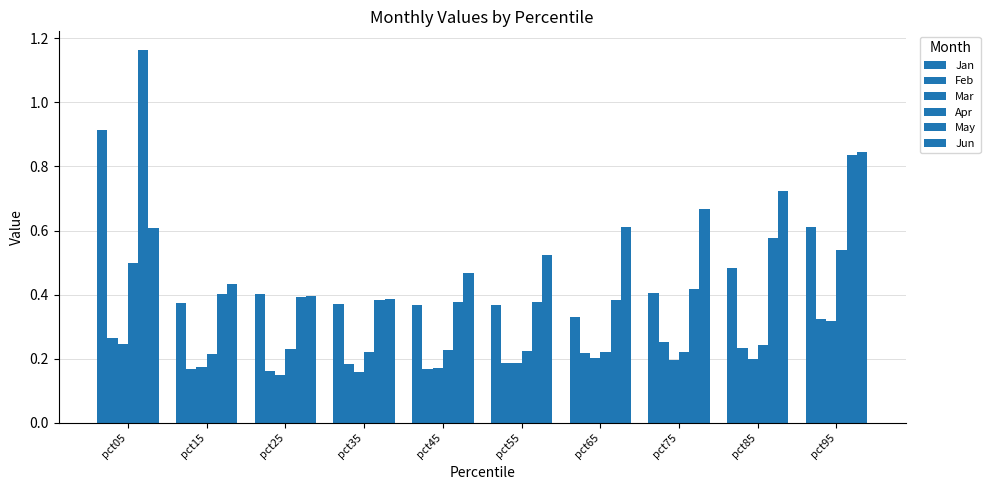

Which series has the largest range (max minus min)?

May